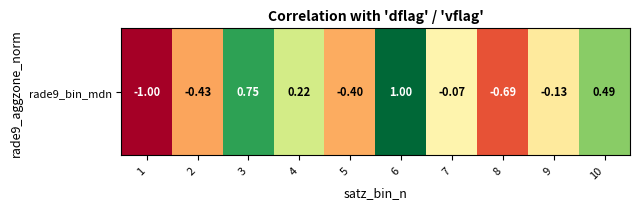

Read the value at 1.

-1.0